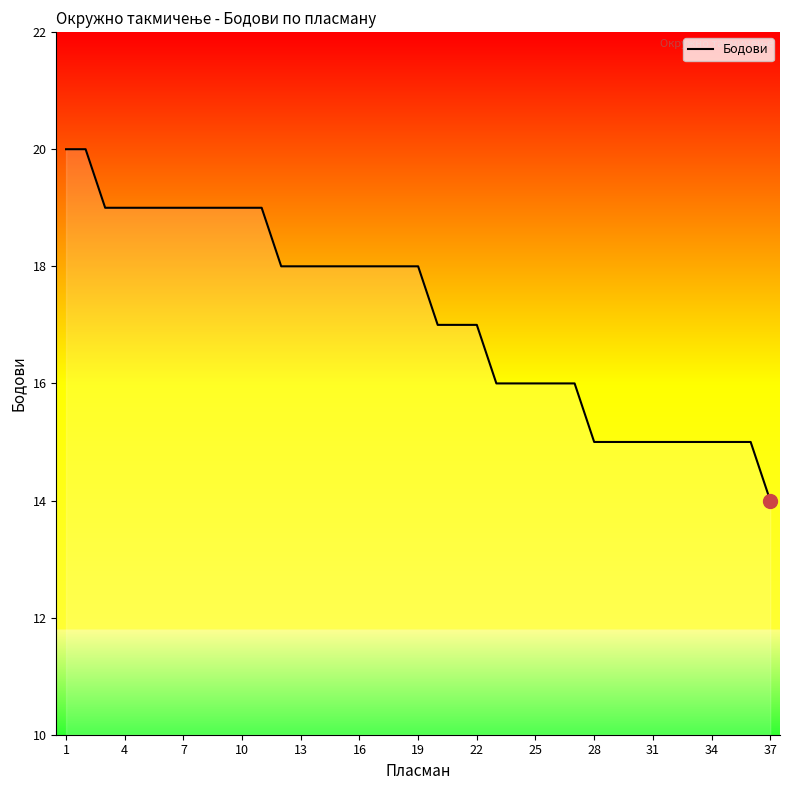

What is the sum of all values?

635